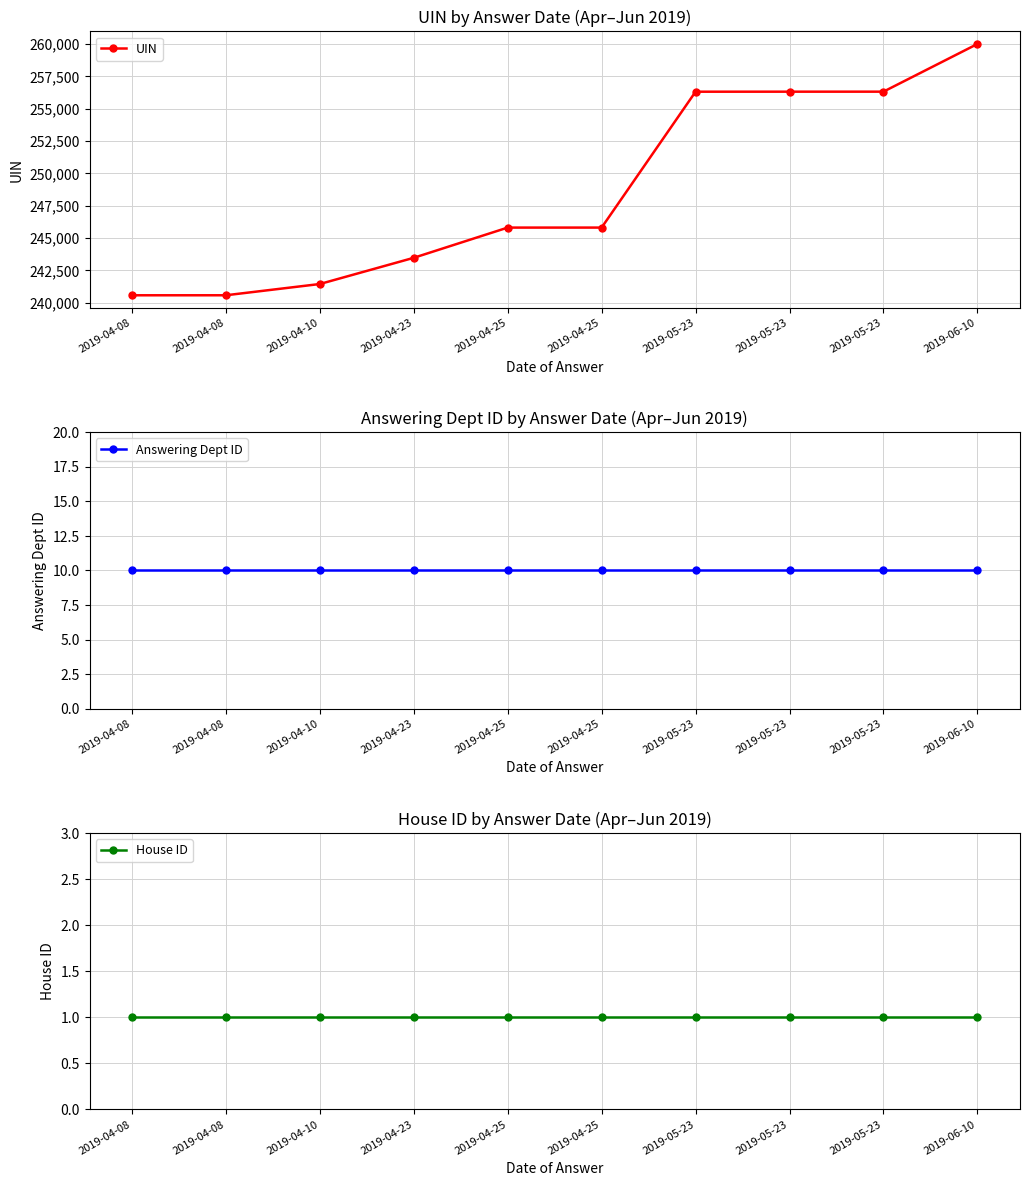

What is the label of the 10th point from the right?

2019-04-08